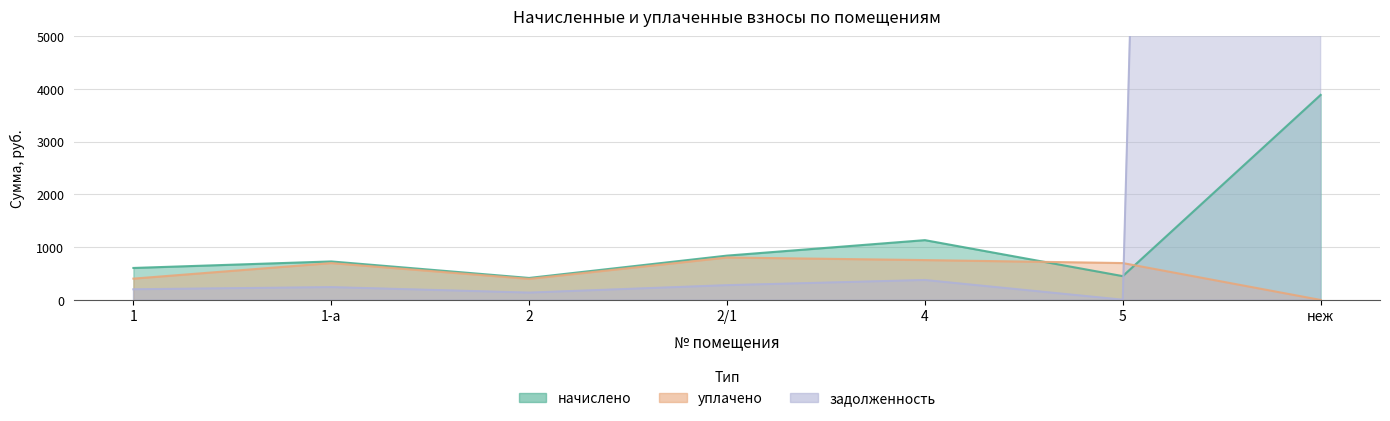

Which series changed the most between 2 and 2/1?

начислено